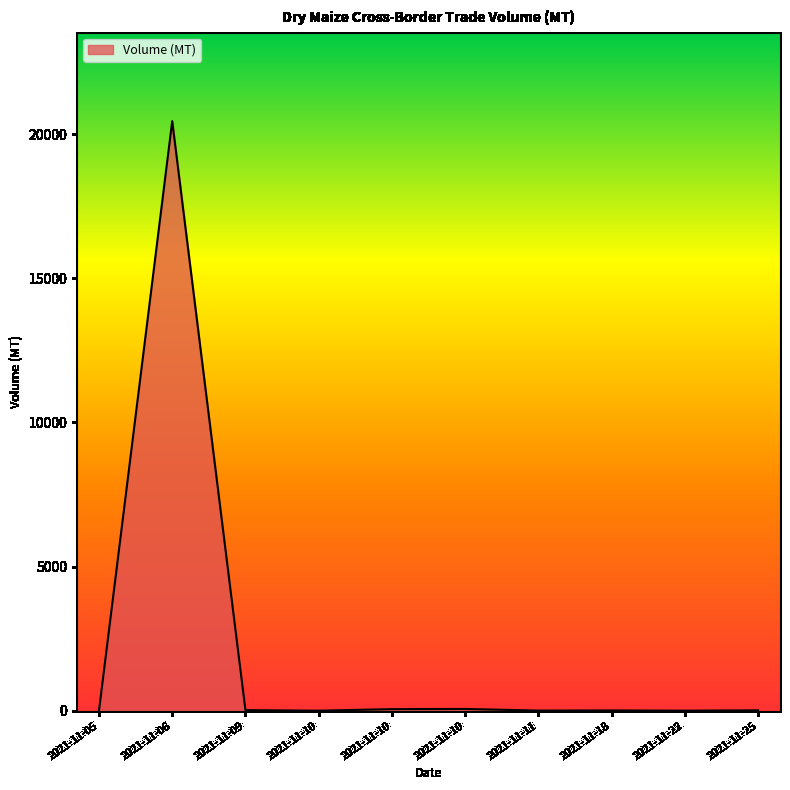

Does the chart have visible grid lines?

No